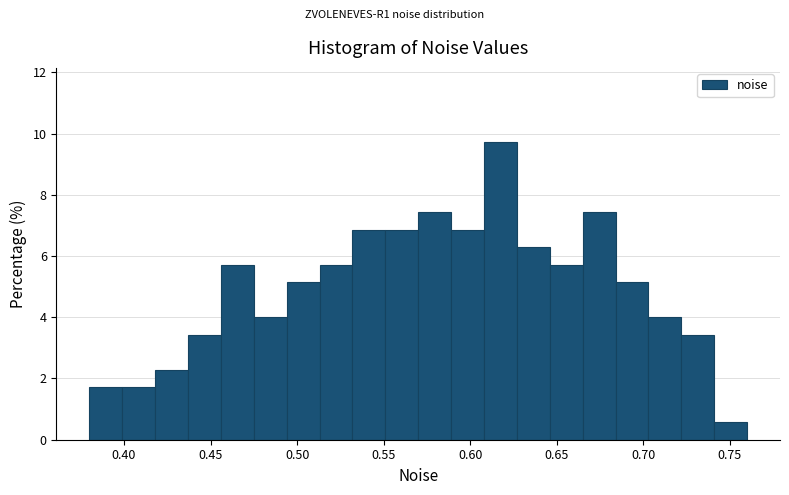

Around what value on the x-axis is the tallest bar? Give the approximate position of its centre, as read against the axis.

0.620